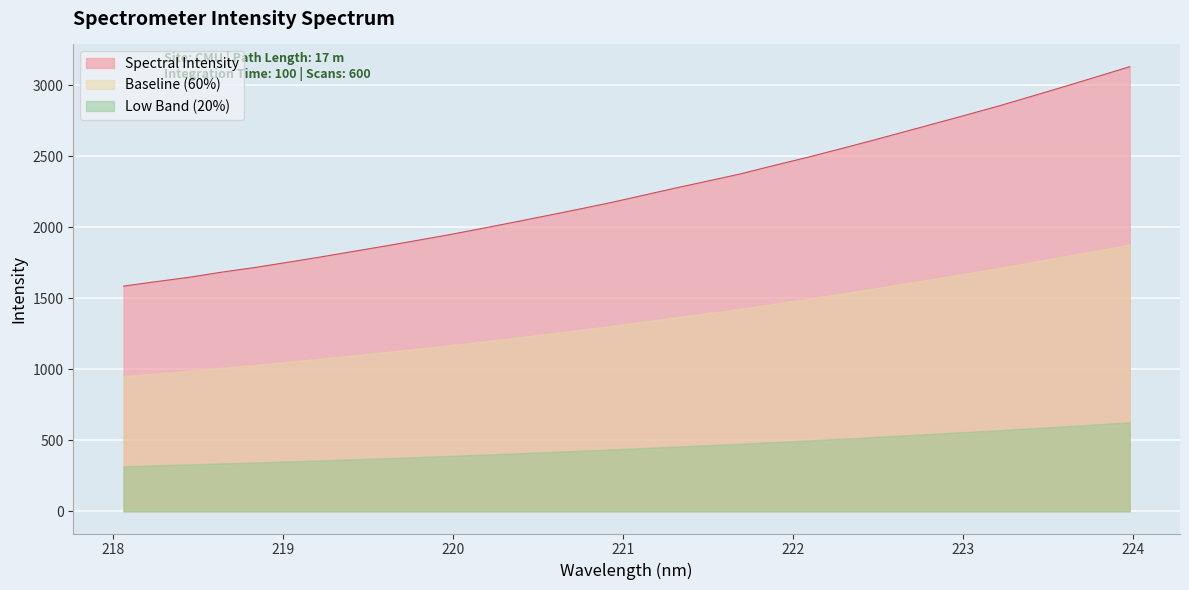

What is the change in value from 220.9264 to 223.7895?

+887.5